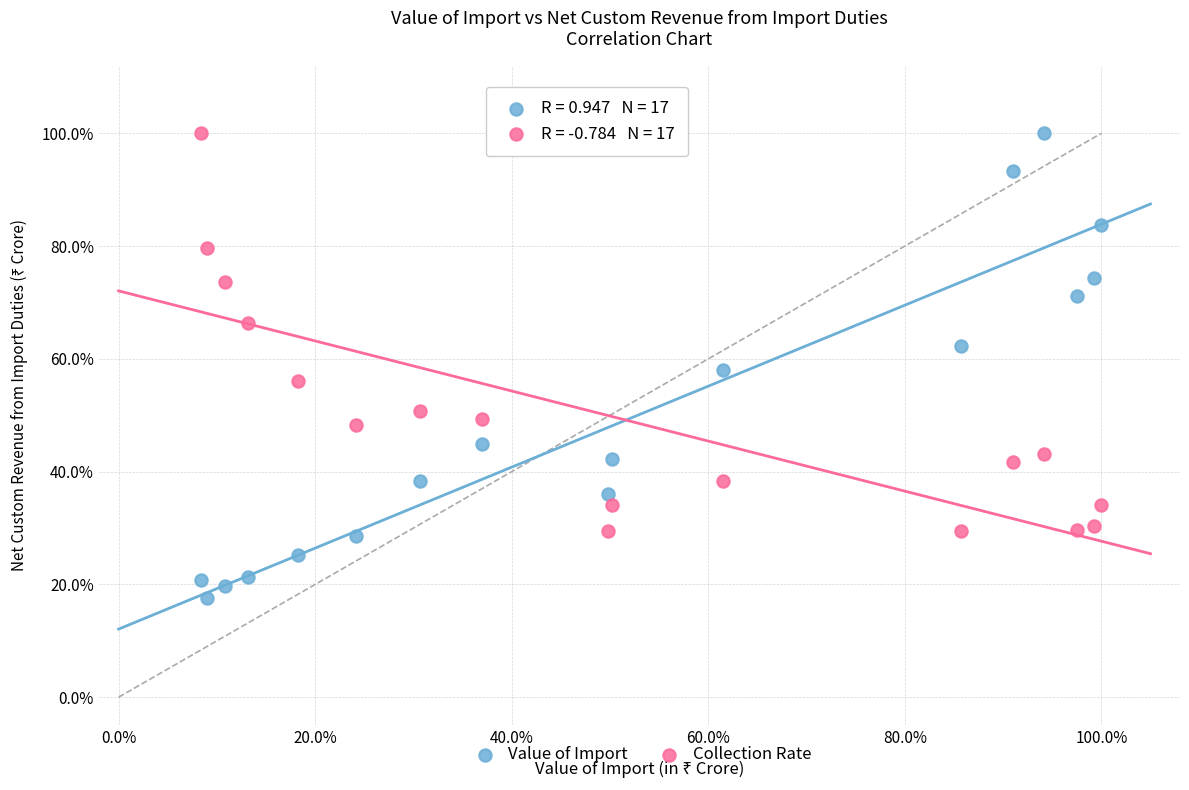

What are all the series names shown in the legend?

Value of Import, Collection Rate